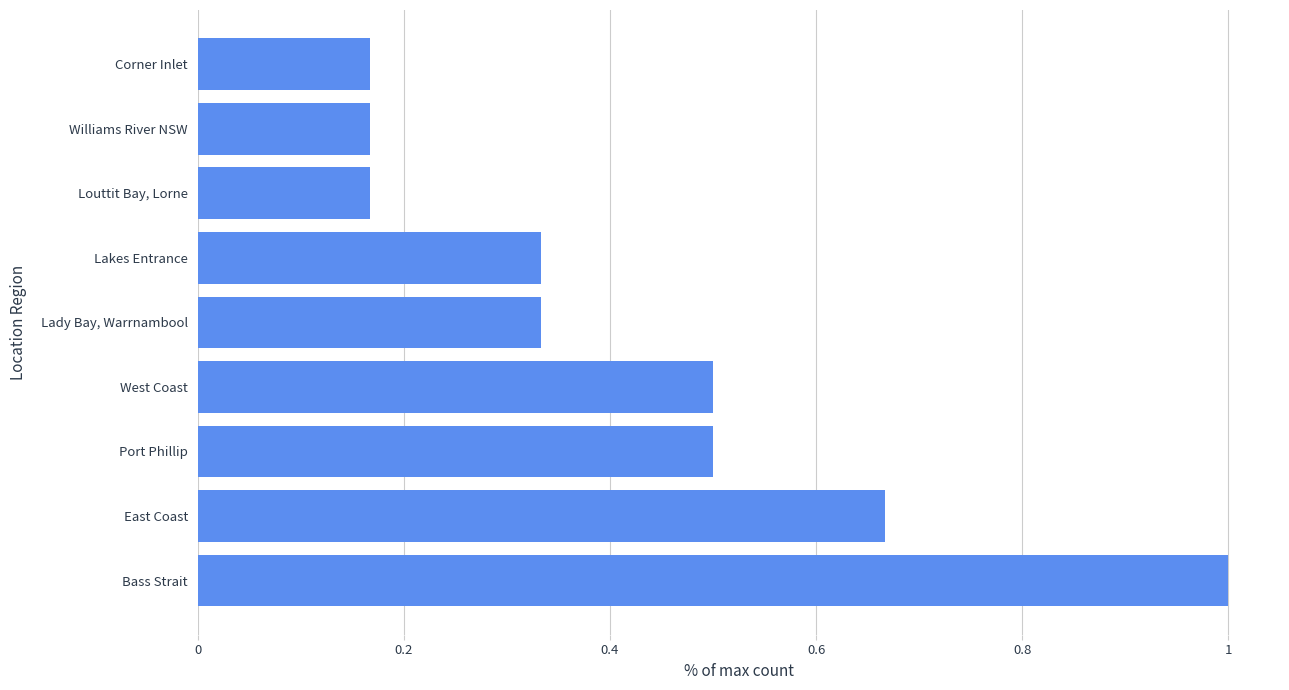

Count the number of categories in the chart.

9